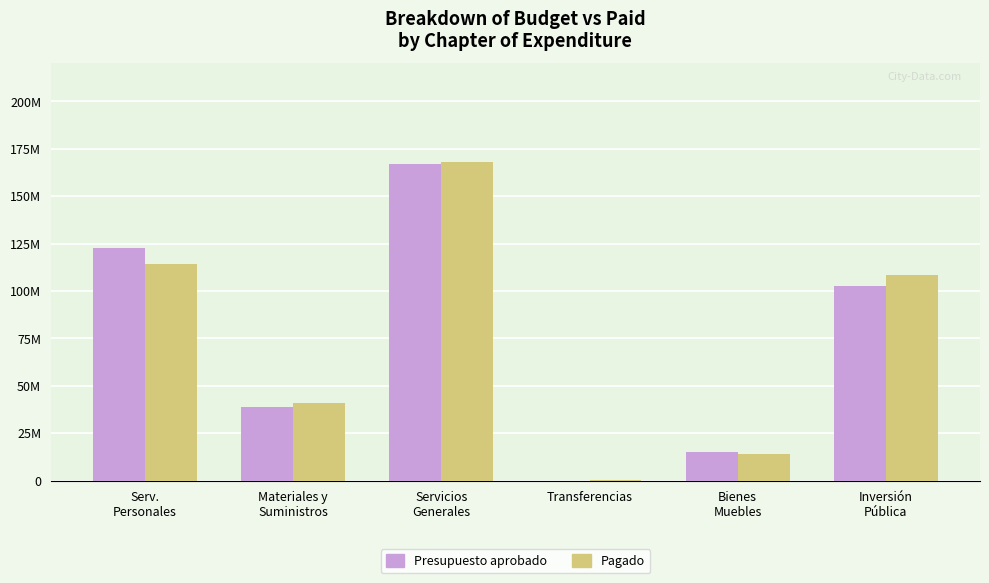

Is the value of Pagado at Bienes
Muebles greater than the value of Presupuesto aprobado at Inversión
Pública?

No